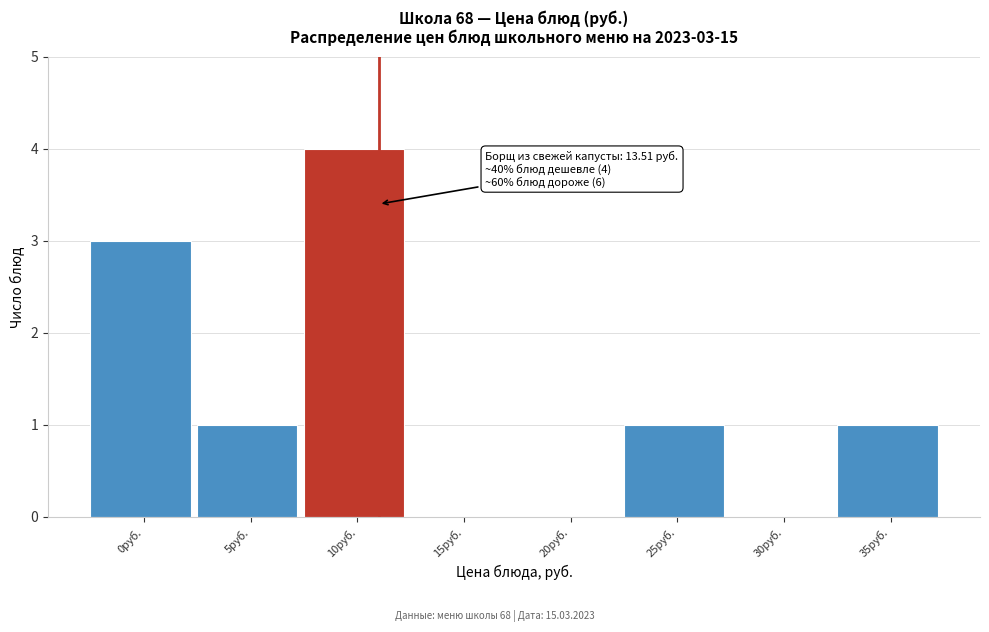

Reading right to left, what are all the values shown in this chart?

35руб.=1	30руб.=0	25руб.=1	20руб.=0	15руб.=0	10руб.=4	5руб.=1	0руб.=3